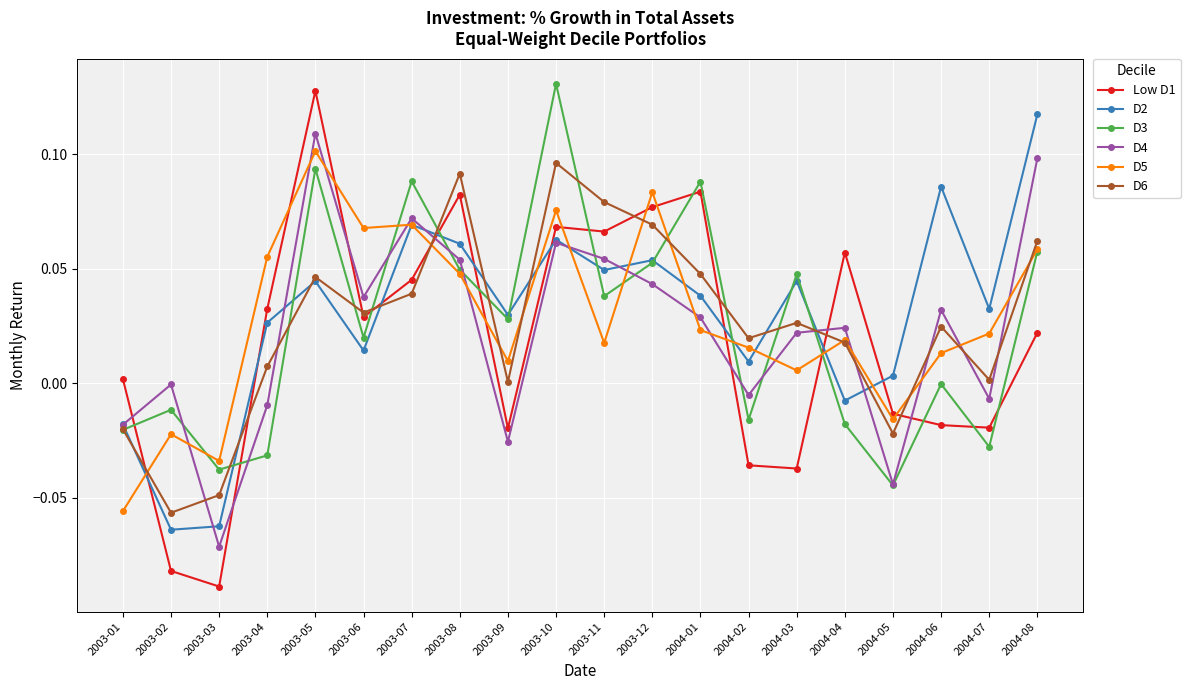

Is it true that D6 equals 0.0 at 2003-08?

False